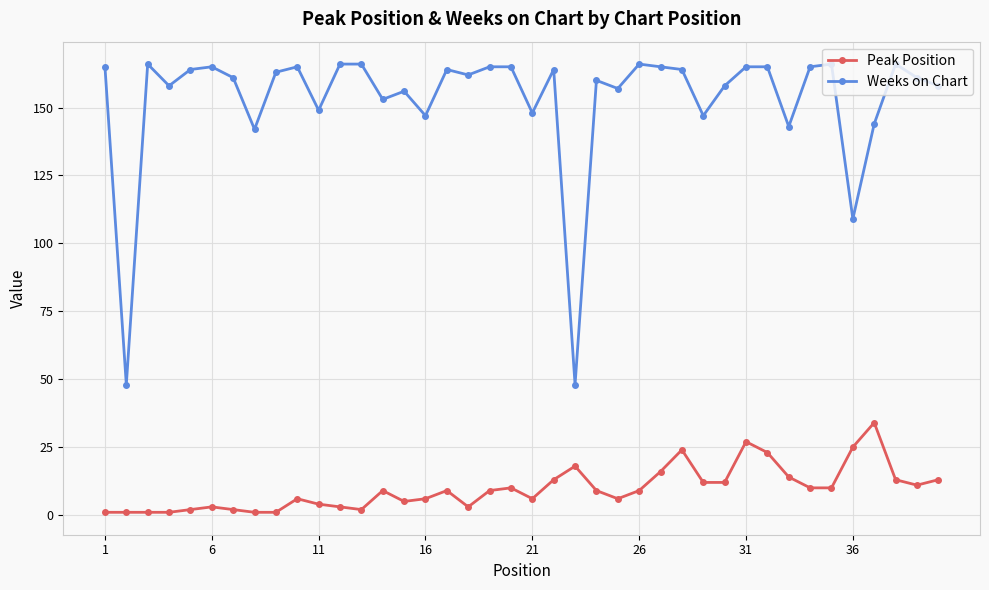

True or false: Peak Position has more than 2 points higher than both neighbors.

True